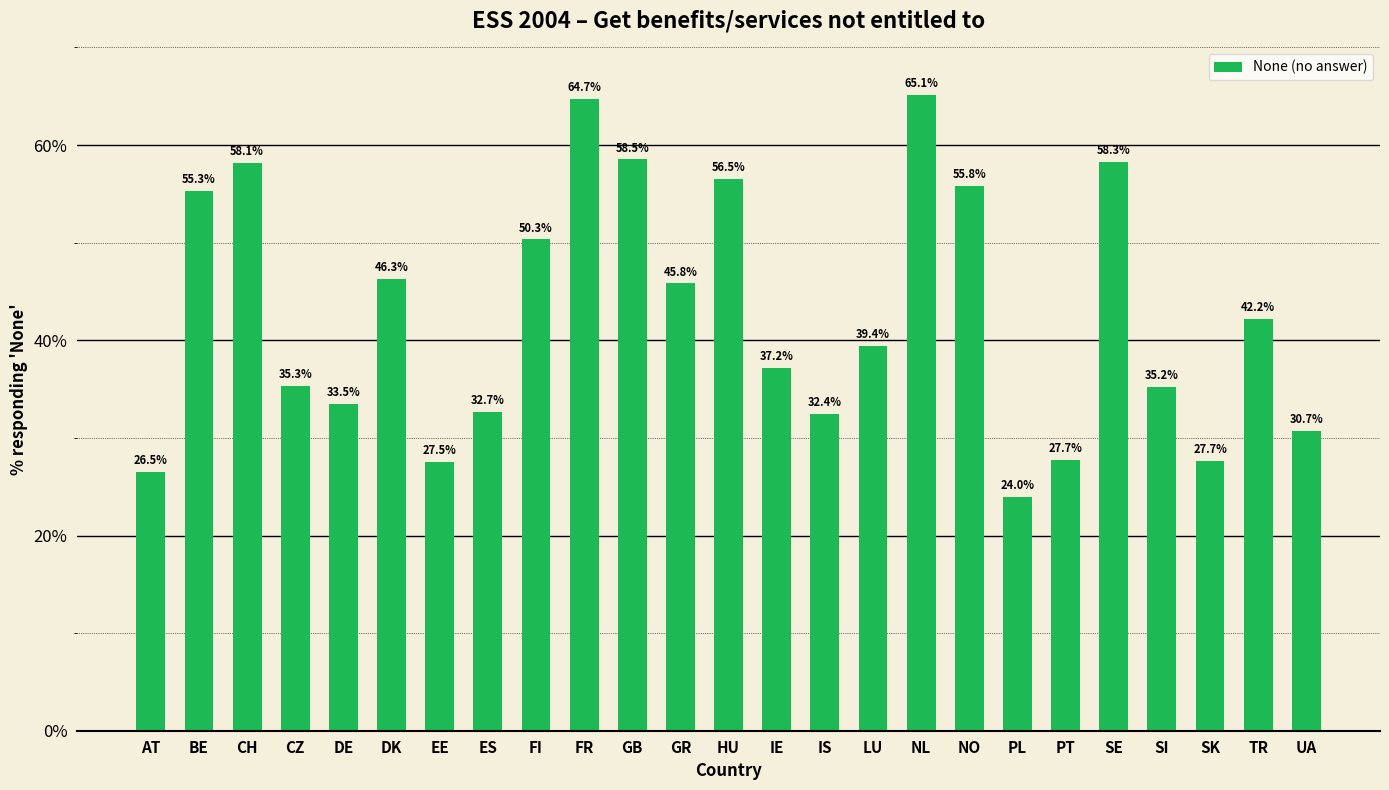

What is the difference between the second highest and minimum values?

40.7